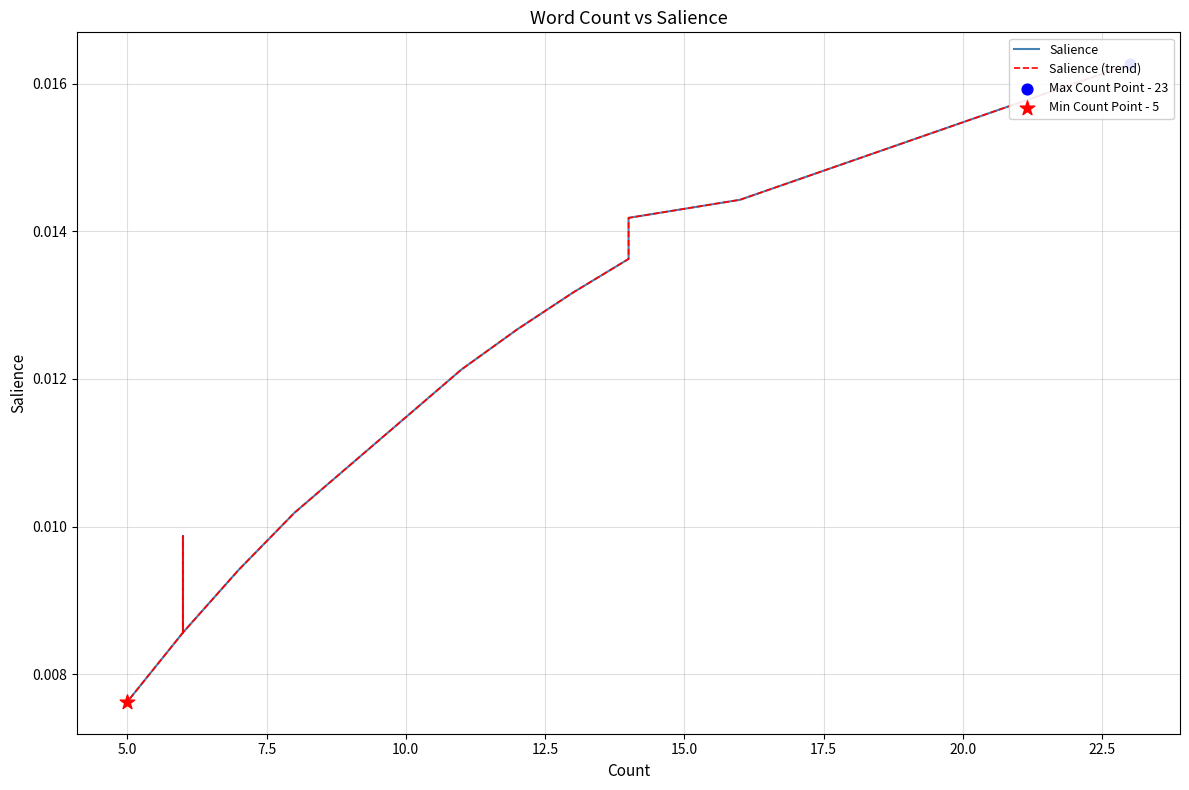

Which series has the widest spread of Y values?

Salience